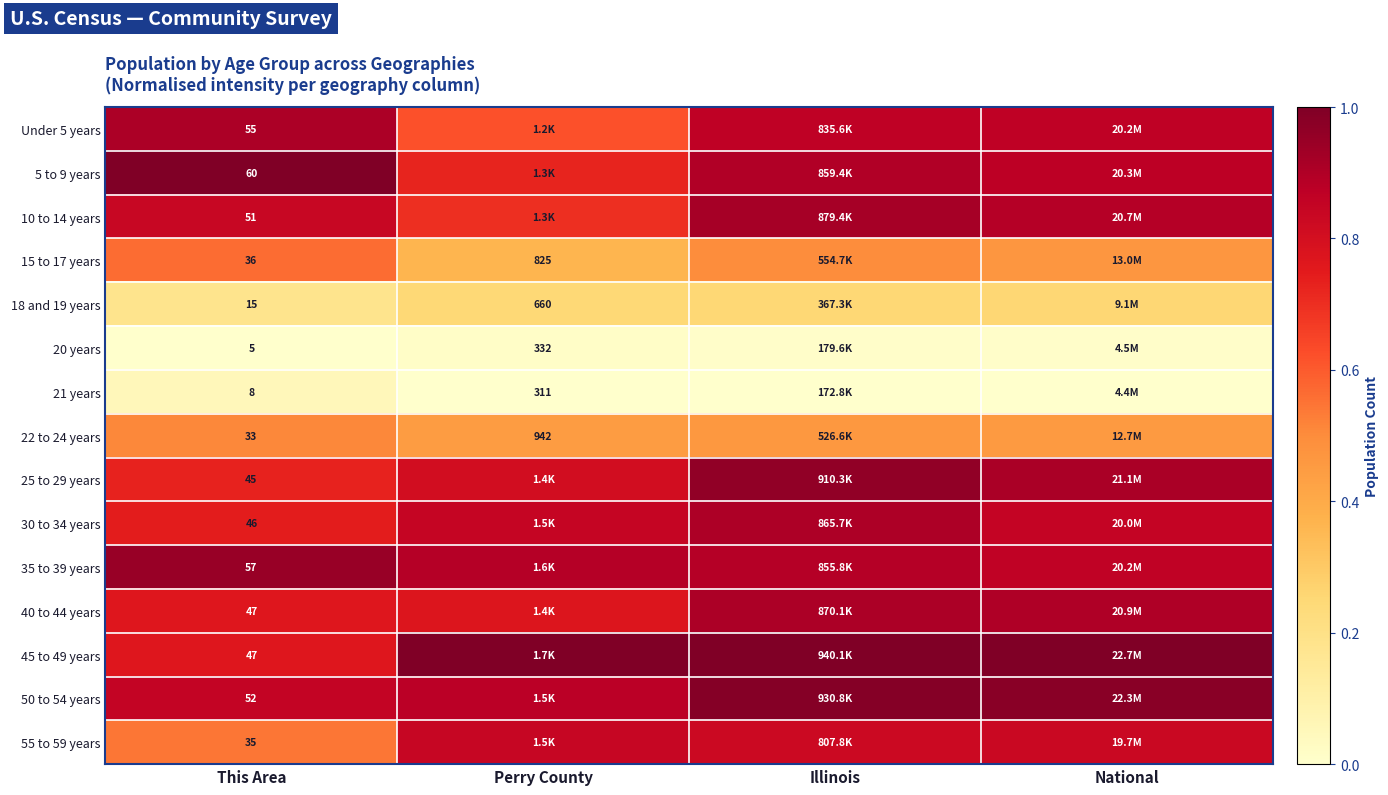

Is the value of 25 to 29 years at This Area greater than the value of Under 5 years at This Area?

No